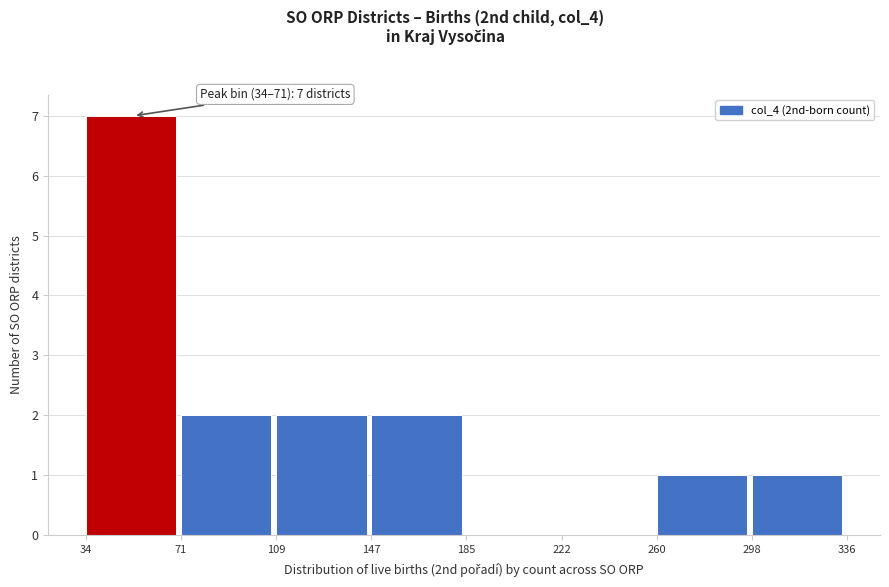

Over which range of the x-axis is the bar tallest?

34 to 71